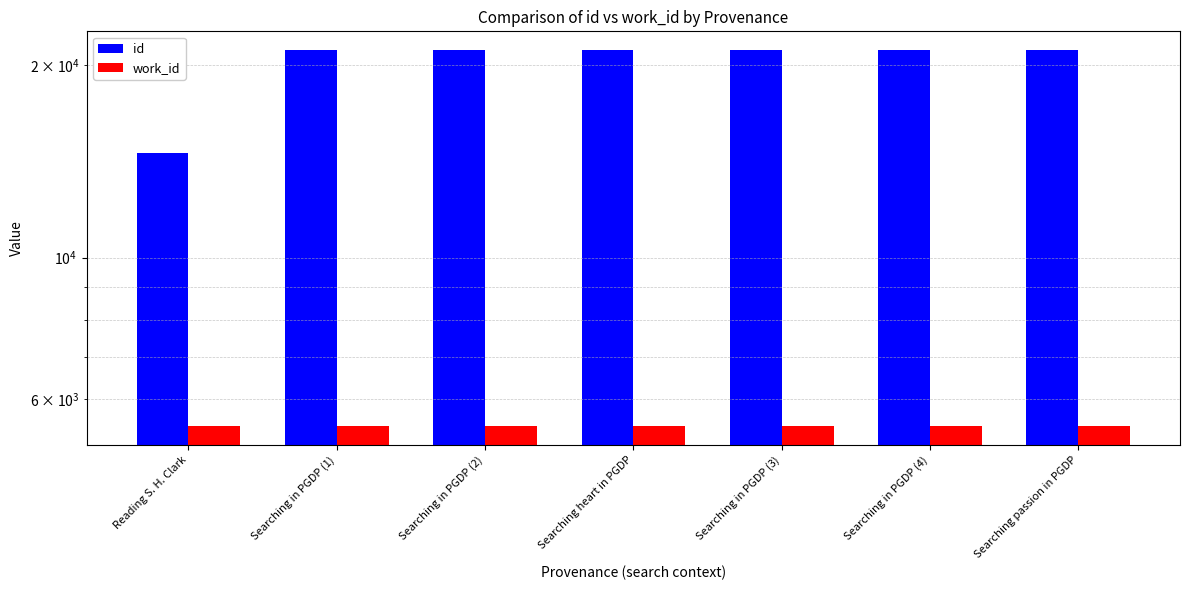

What is the difference between the second highest and second lowest values in the id series?

18